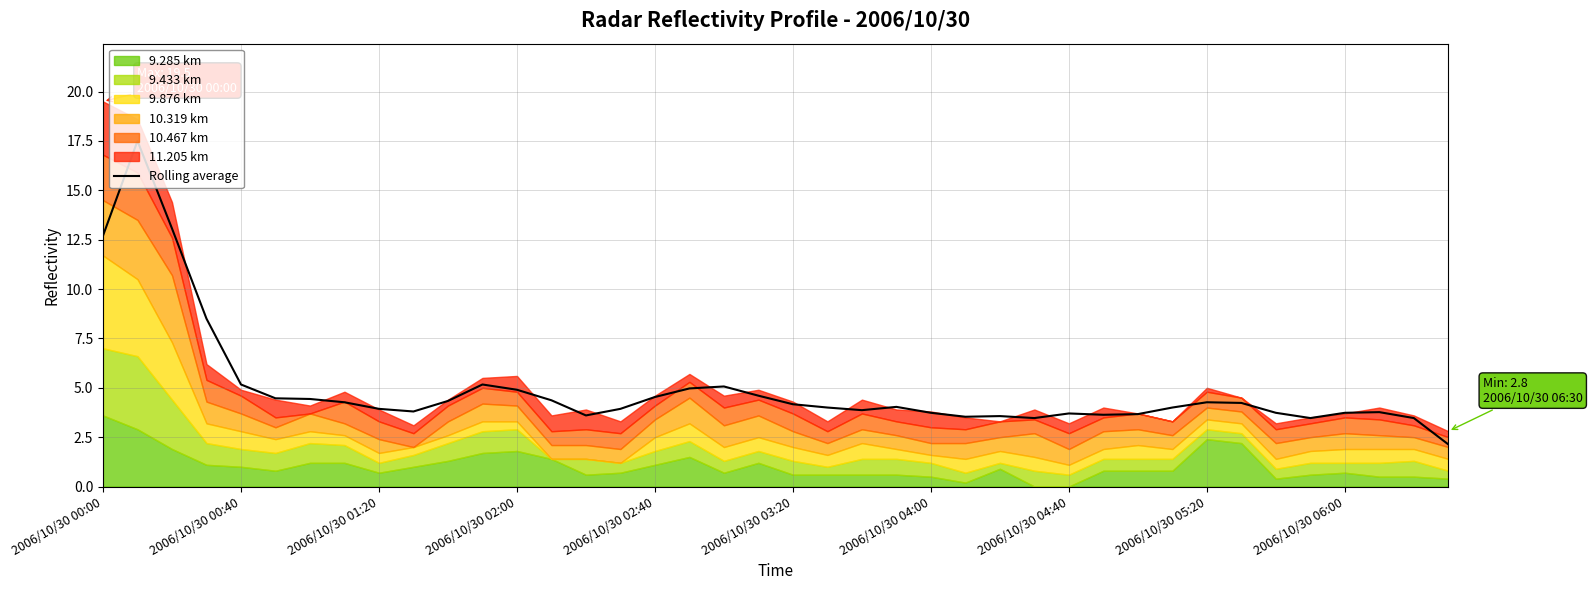

What is the minimum value for Rolling average?

2.1